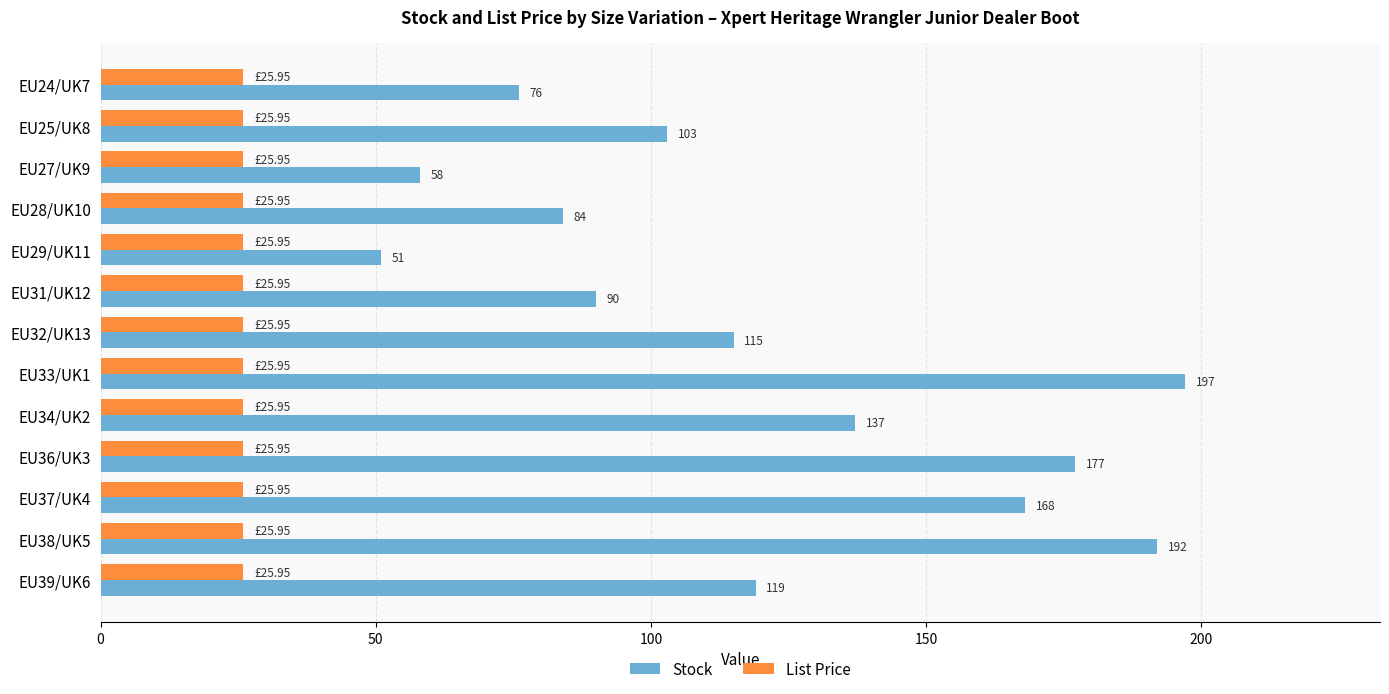

List the series in order of their overall mean, highest first.

Stock, List Price